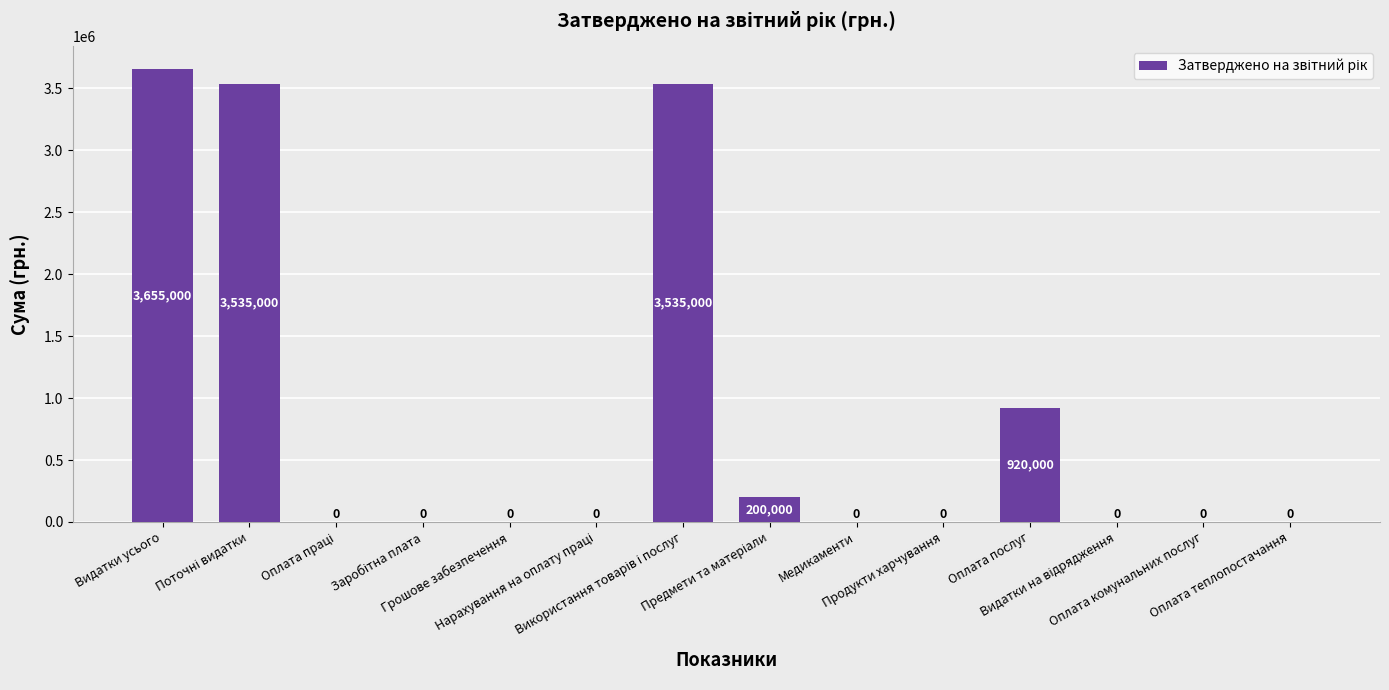

Which label corresponds to the largest value in the chart?

Видатки усього